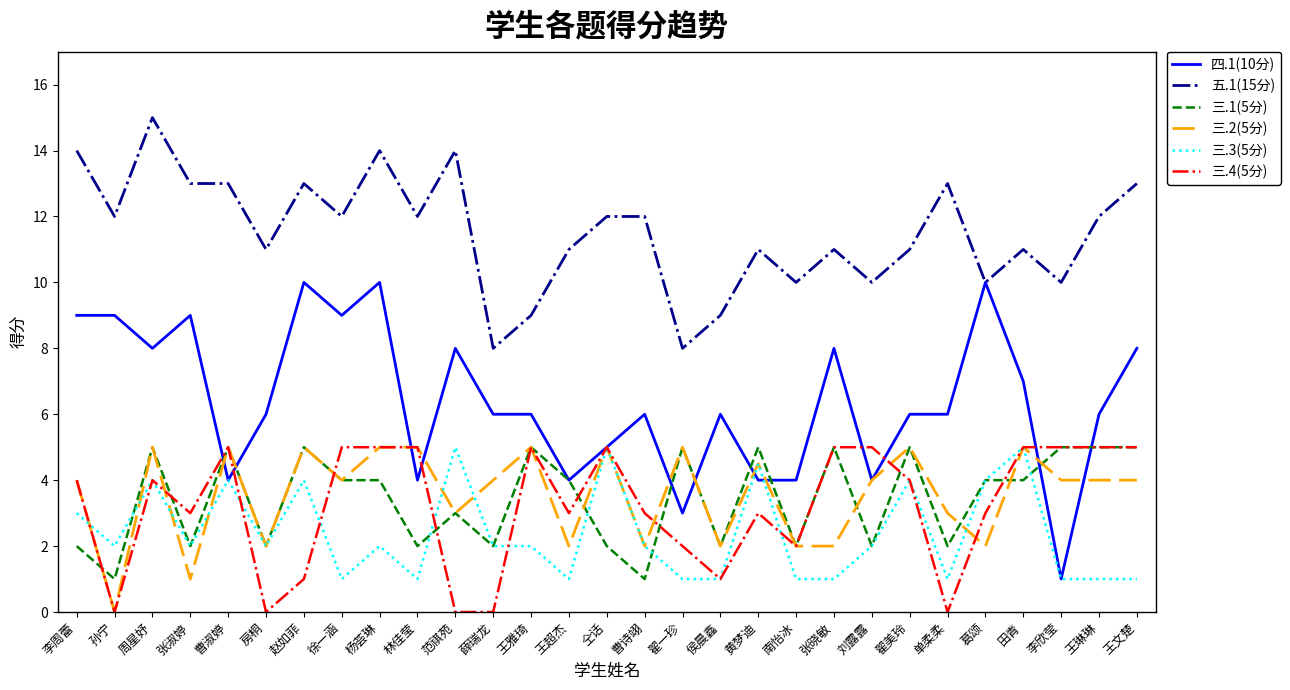

True or false: 五.1(15分) and 三.4(5分) cross at least once.

False